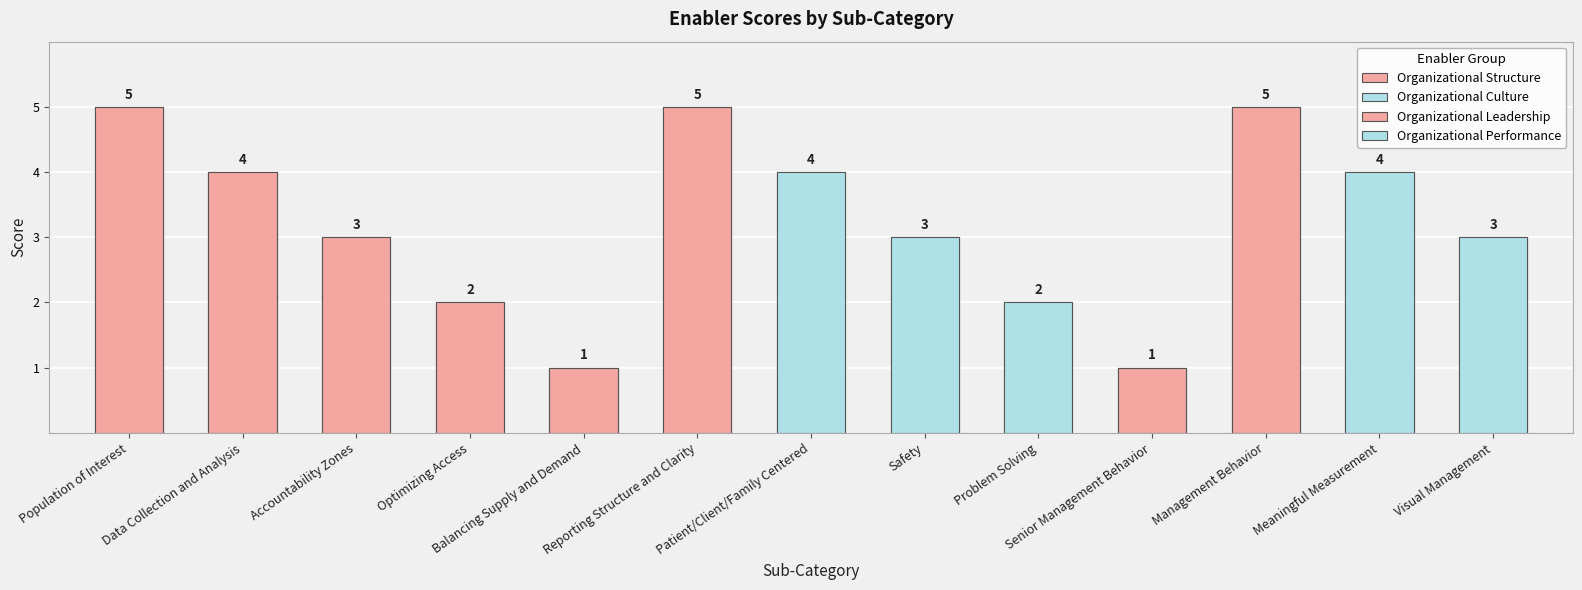

Rank the categories by value from lowest to highest.

Balancing Supply and Demand, Senior Management Behavior, Optimizing Access, Problem Solving, Accountability Zones, Safety, Visual Management, Data Collection and Analysis, Patient/Client/Family Centered, Meaningful Measurement, Population of Interest, Reporting Structure and Clarity, Management Behavior